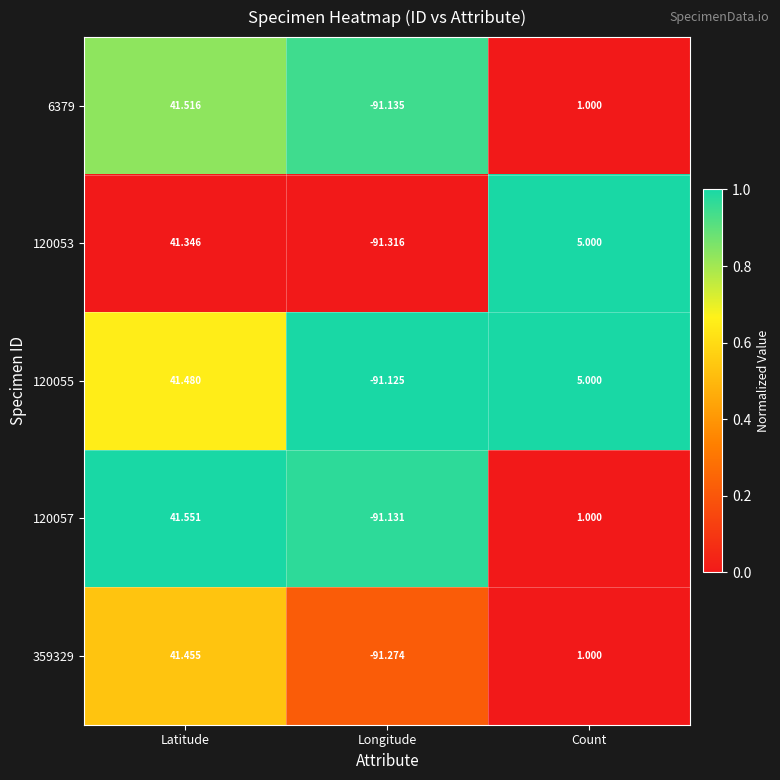

At which category is the sum across all series the highest?

Latitude